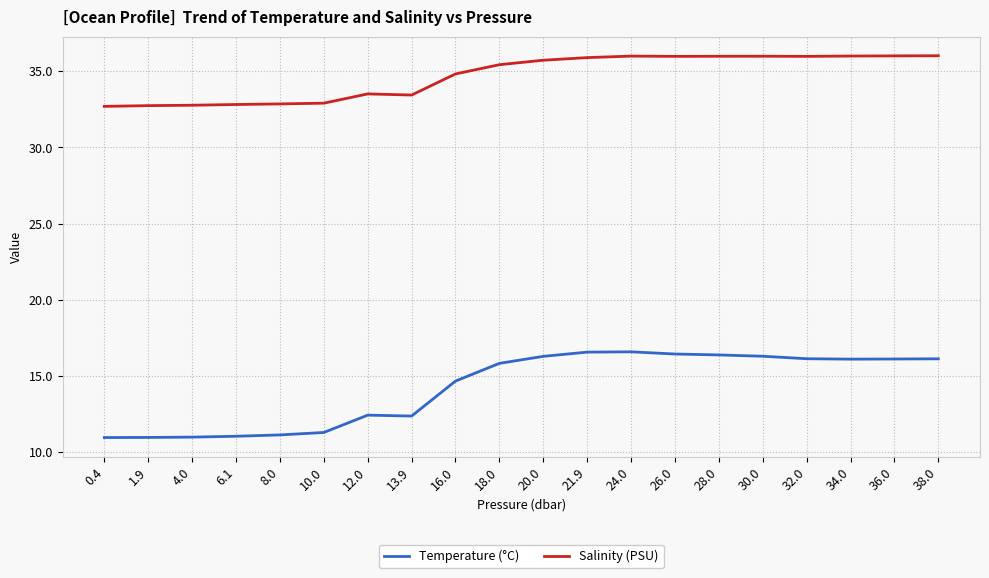

What is the lowest value of the Temperature (°C) series?

11.0